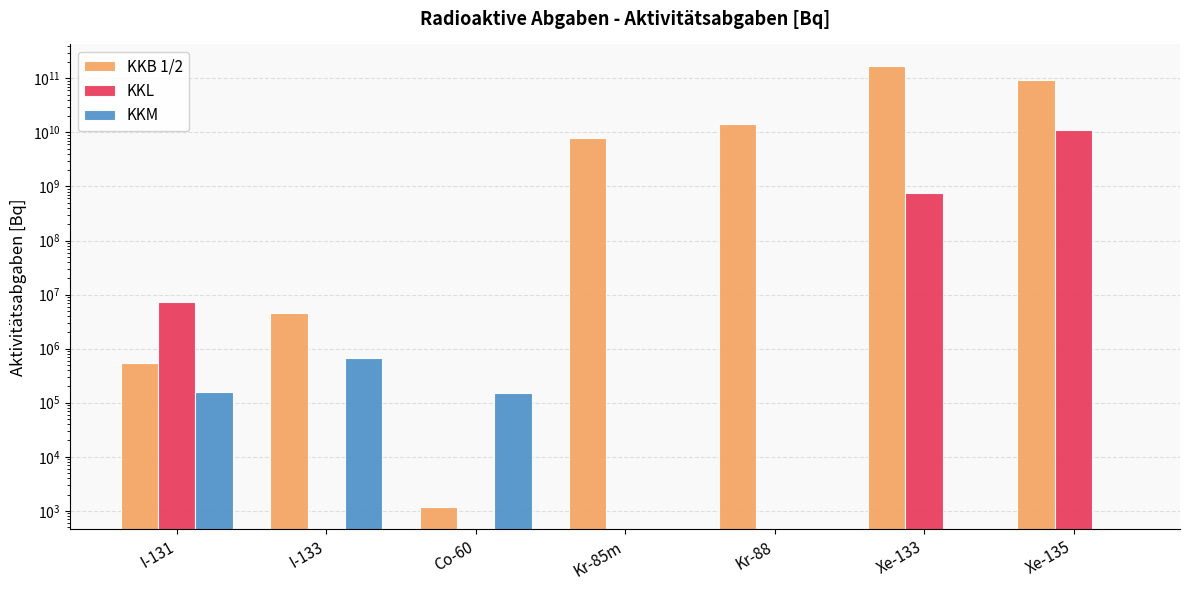

What is the difference between the second highest and second lowest values in the KKL series?

756024000.0